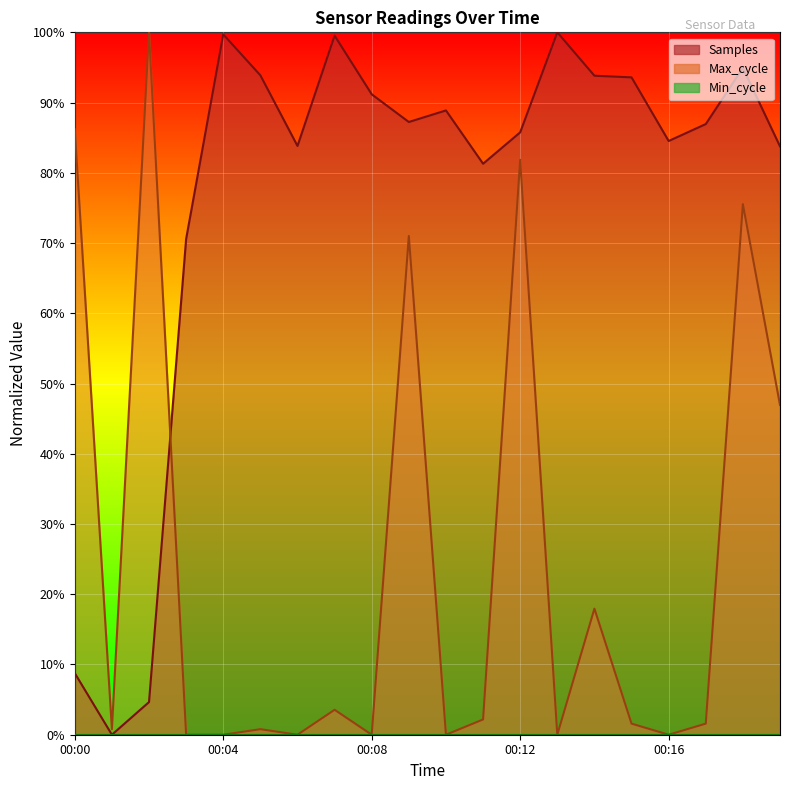

Where do Samples and Max_cycle first cross each other?

00:02 and 00:03